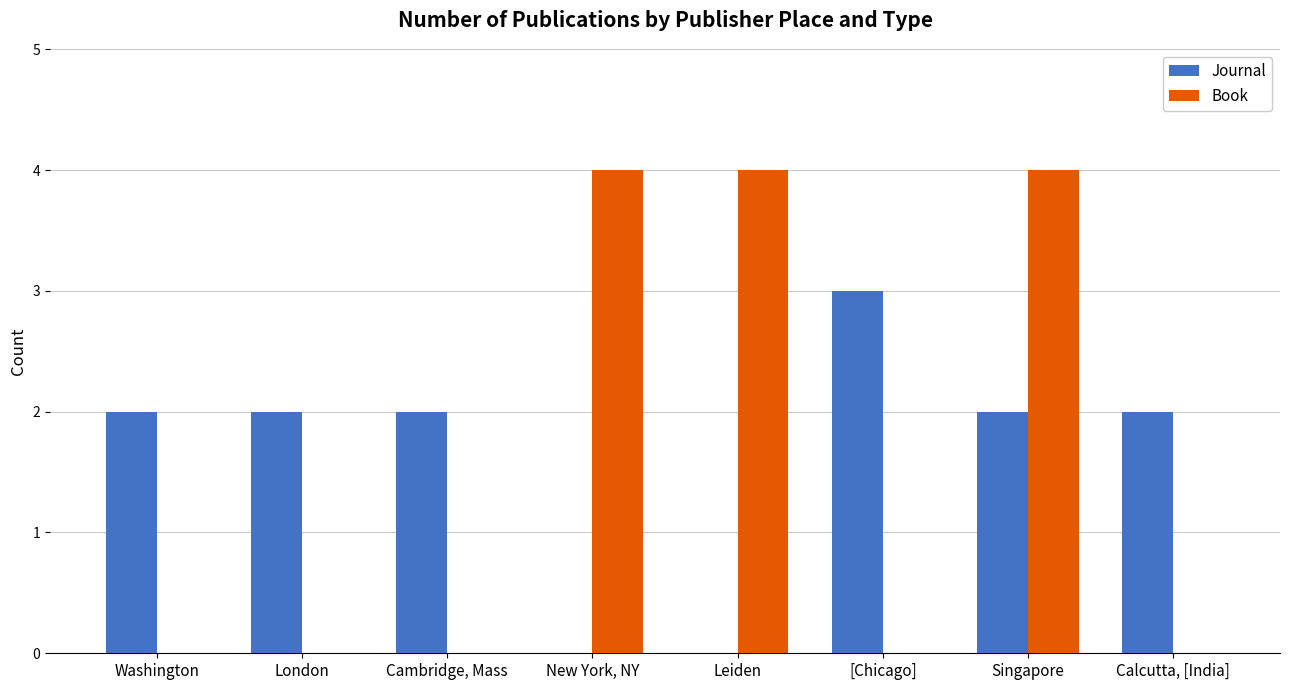

What is the total value across all series at Leiden?

4